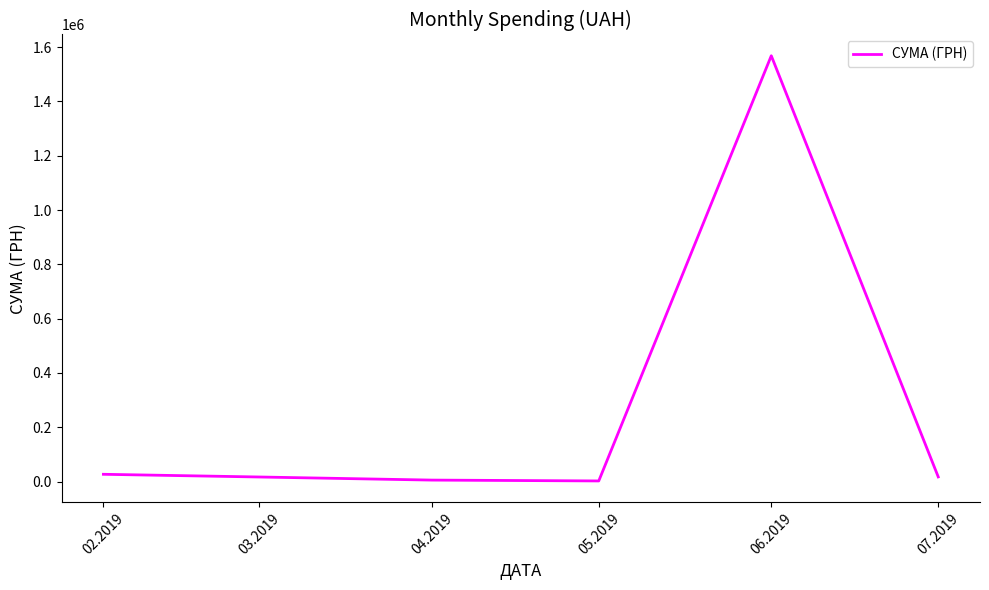

How many distinct data groups are displayed?

1